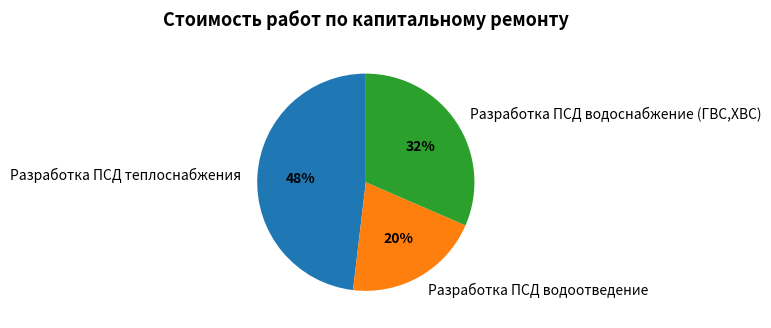

How many slices are in this pie chart?

3